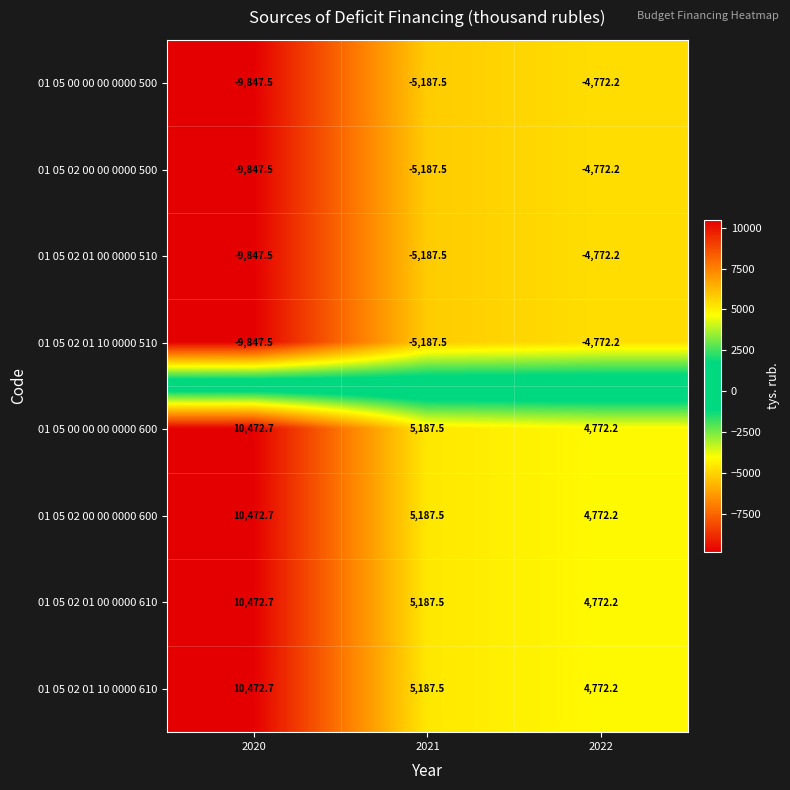

Is the value of 01 05 00 00 00 0000 600 at 2021 greater than the value of 01 05 02 01 00 0000 510 at 2021?

Yes